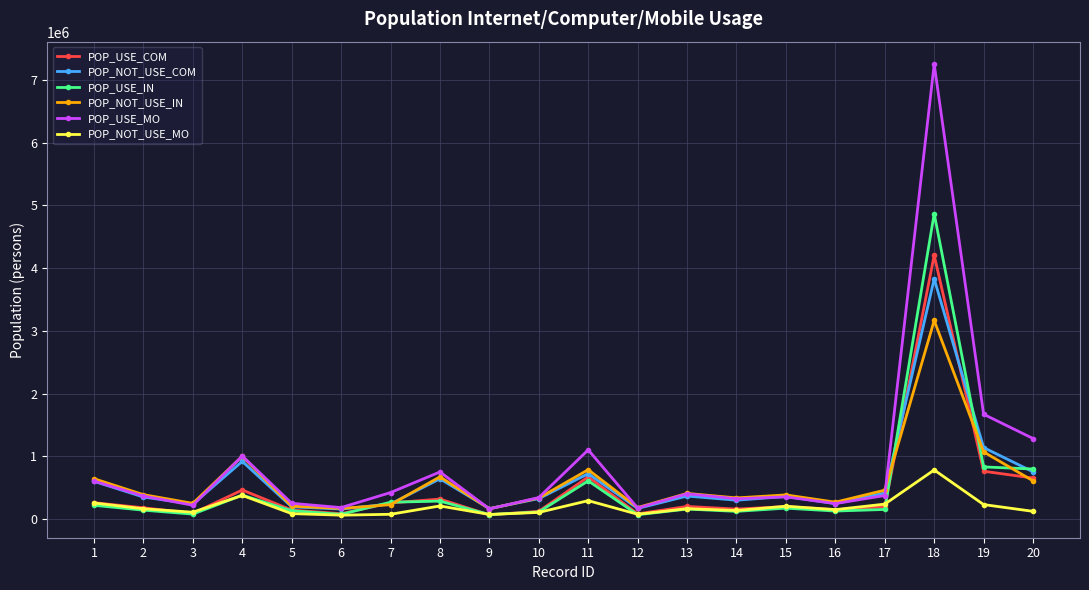

Where does the POP_USE_MO series first go above 373734?

1